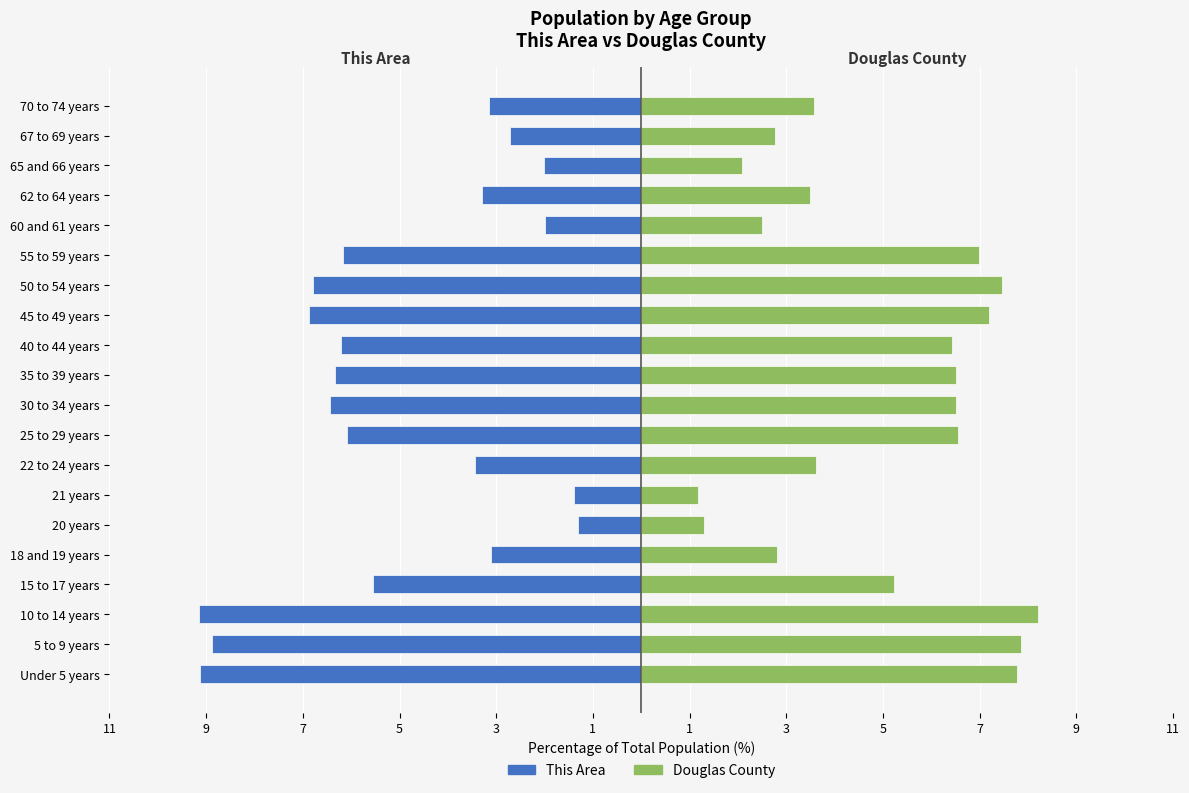

Reading left to right, what are all the values shown in this chart?

This Area: -9.1	-8.9	-9.1	-5.6	-3.1	-1.3	-1.4	-3.4	-6.1	-6.4	-6.3	-6.2	-6.9	-6.8	-6.2	-2.0	-3.3	-2.0	-2.7	-3.1
Douglas County: 7.8	7.9	8.2	5.2	2.8	1.3	1.2	3.6	6.6	6.5	6.5	6.4	7.2	7.5	7.0	2.5	3.5	2.1	2.8	3.6